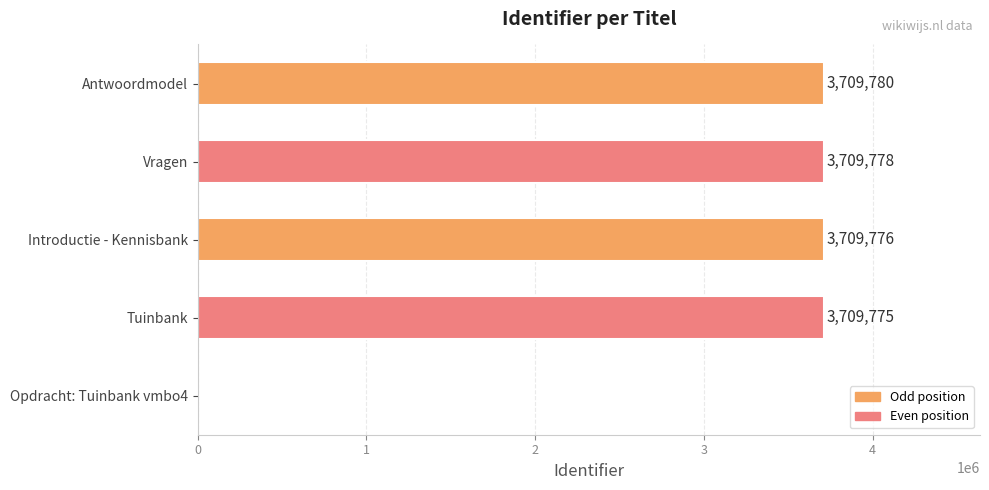

How many data points does each series have?

5